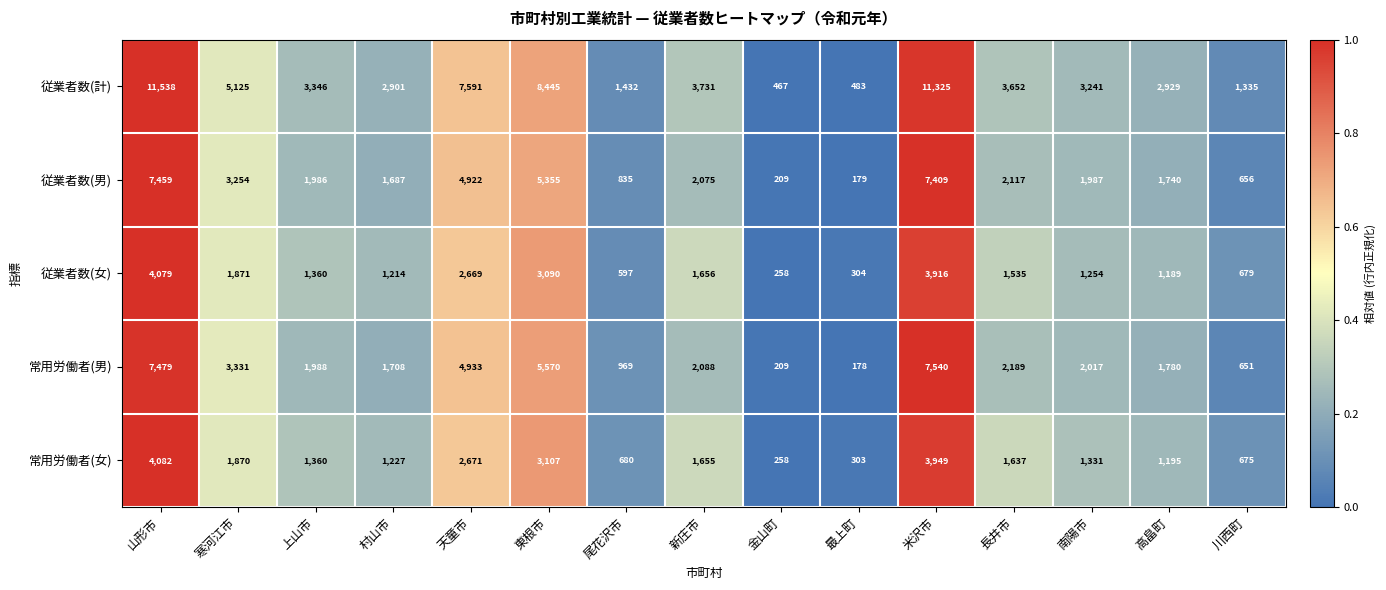

At which category is the sum across all series the highest?

山形市